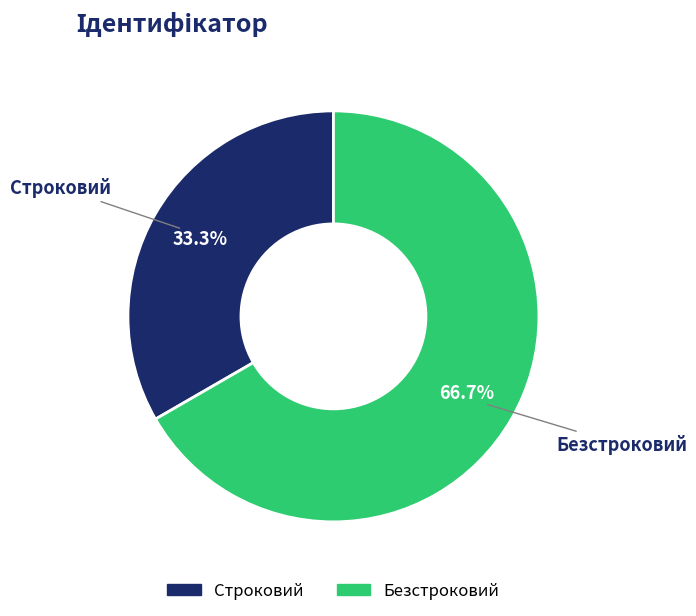

What percentage is the Безстроковий slice, to the nearest percent?

67%